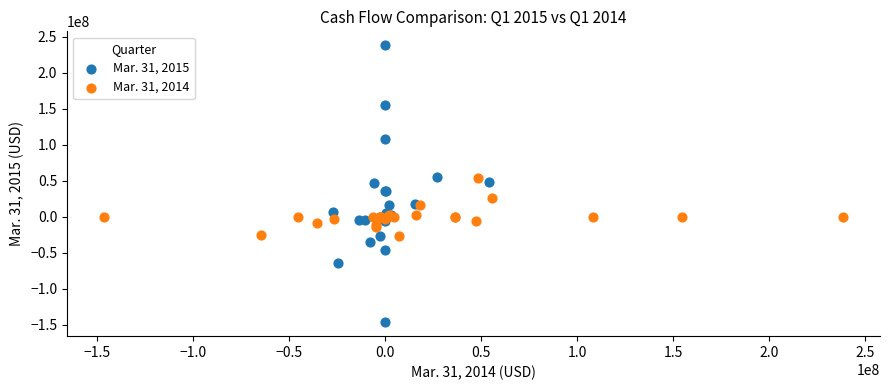

Which series reaches the minimum Y coordinate?

Mar. 31, 2015